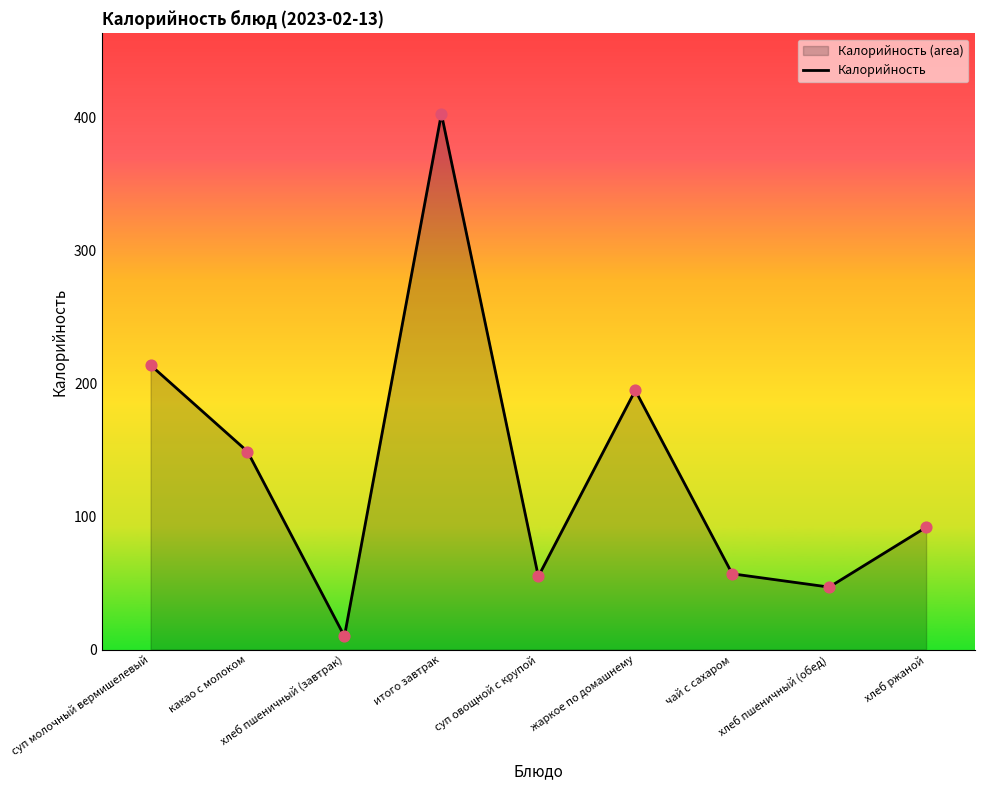

What is the ratio of the value at жаркое по домашнему to the value at хлеб пшеничный (завтрак)?

19.5